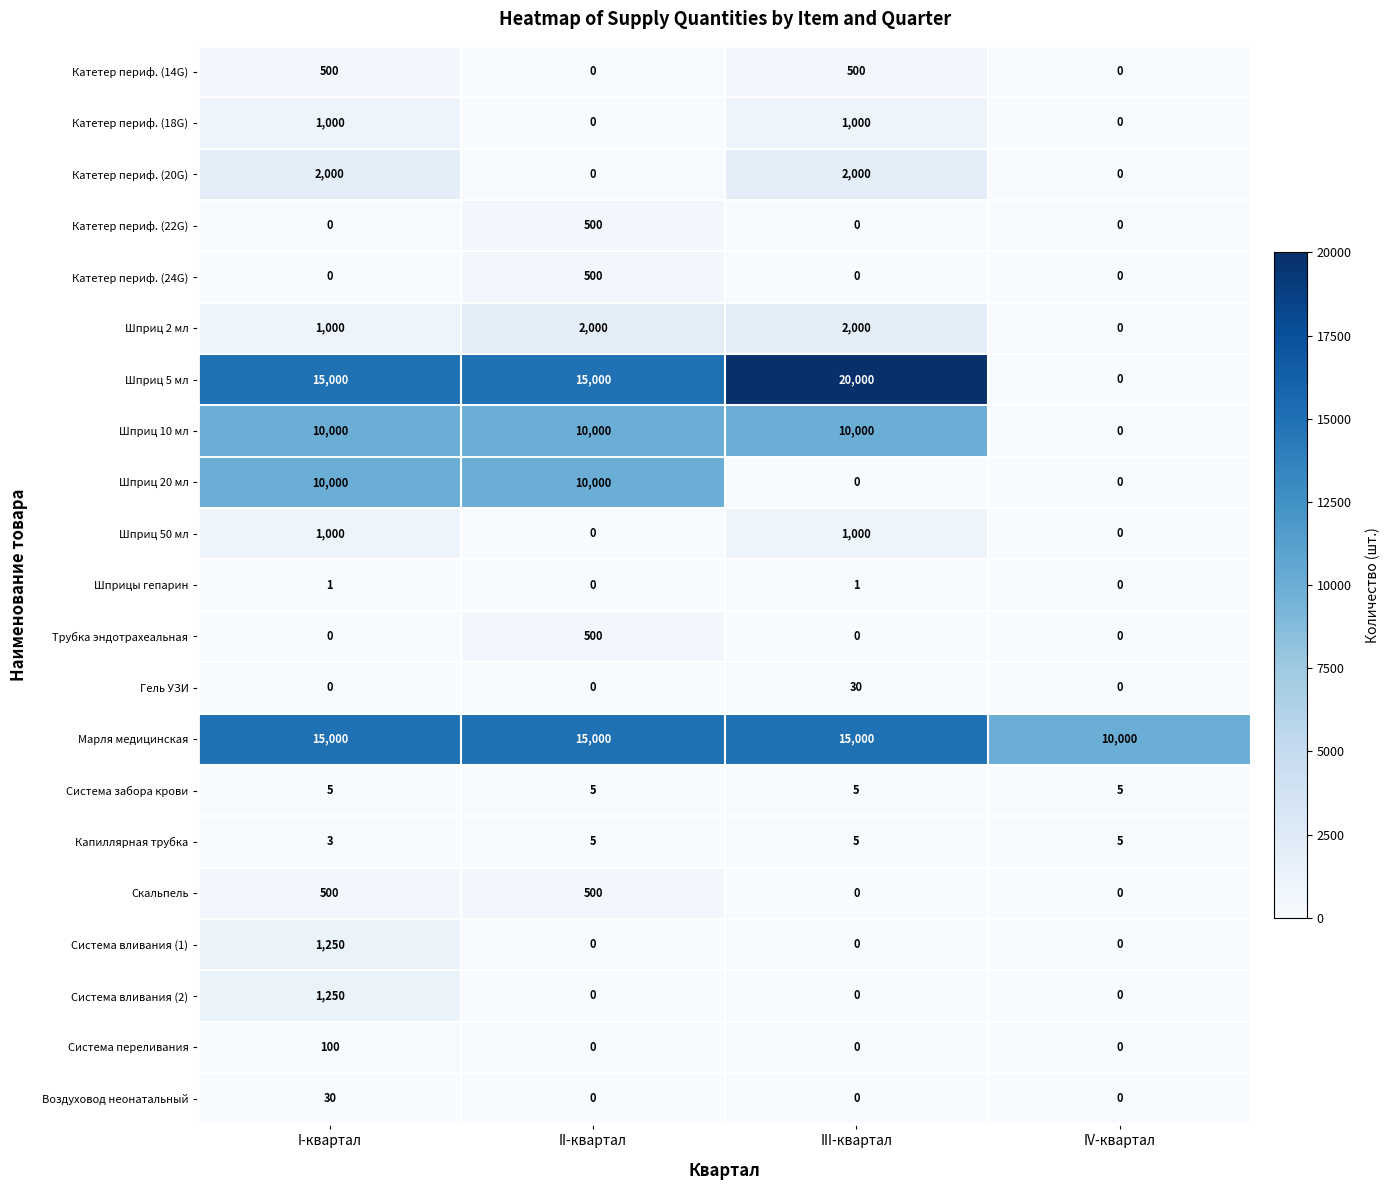

What is the total value across all series at I-квартал?

58639